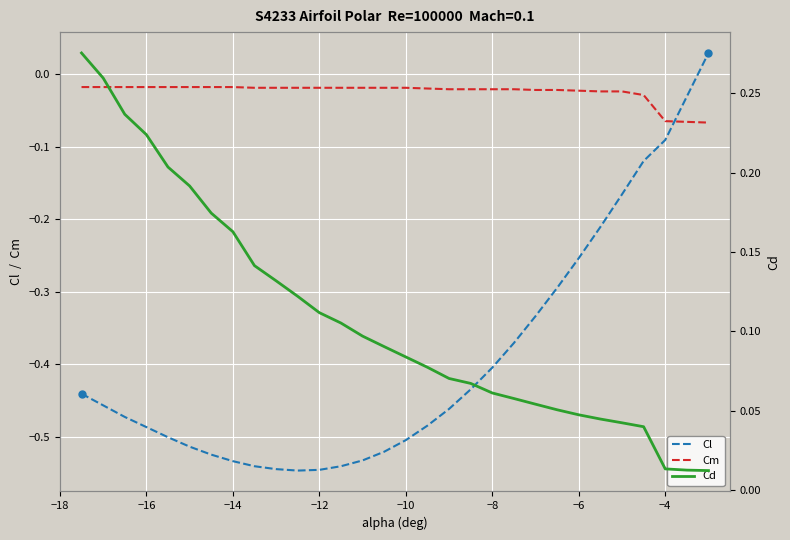

List the series in order of their overall mean, highest first.

Cd, Cm, Cl